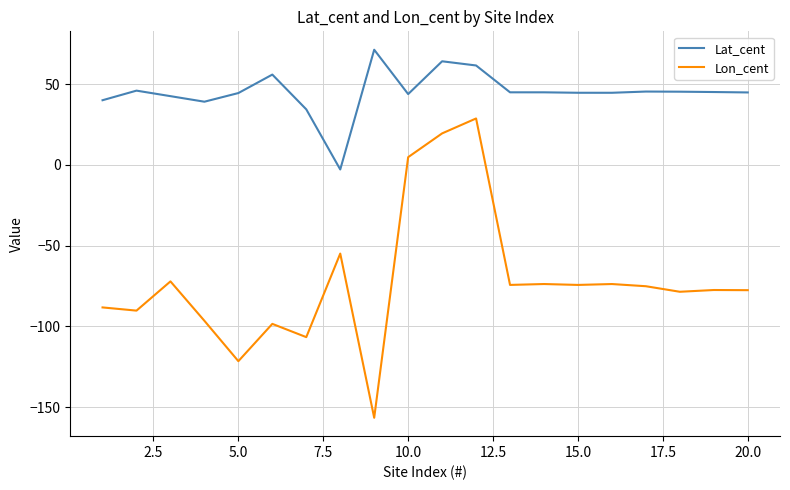

True or false: Lon_cent has more than 1 points higher than both neighbors.

True